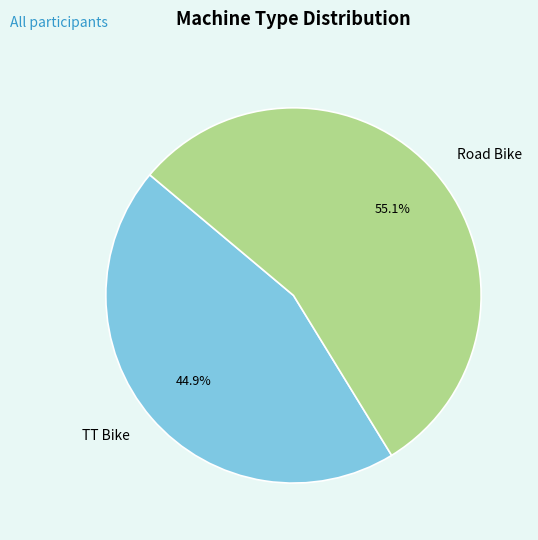

What portion of the pie excludes Road Bike?

44.9%